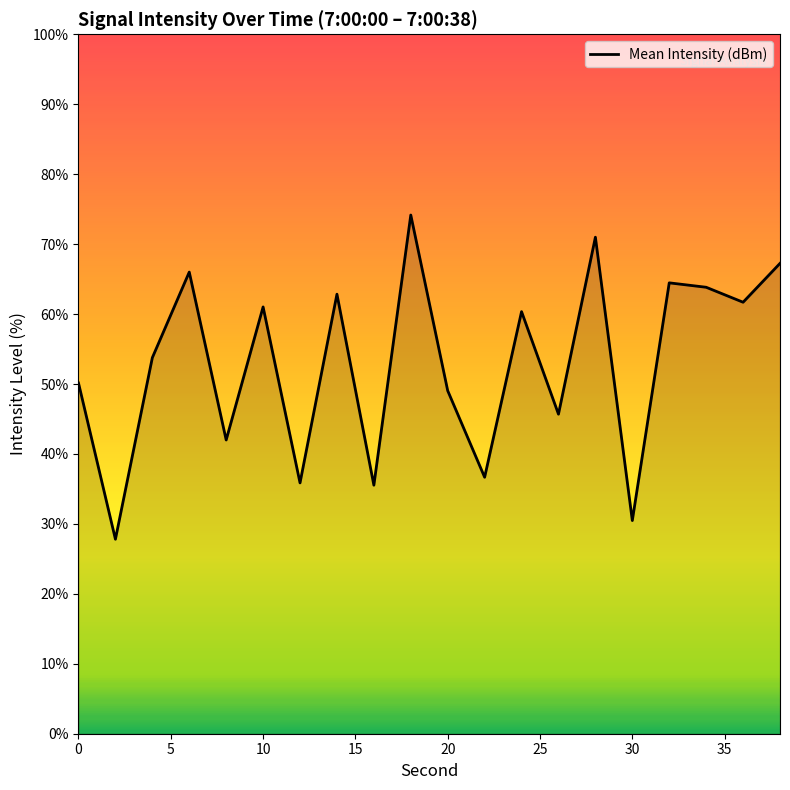

What is the difference between the maximum and minimum values?

46.4